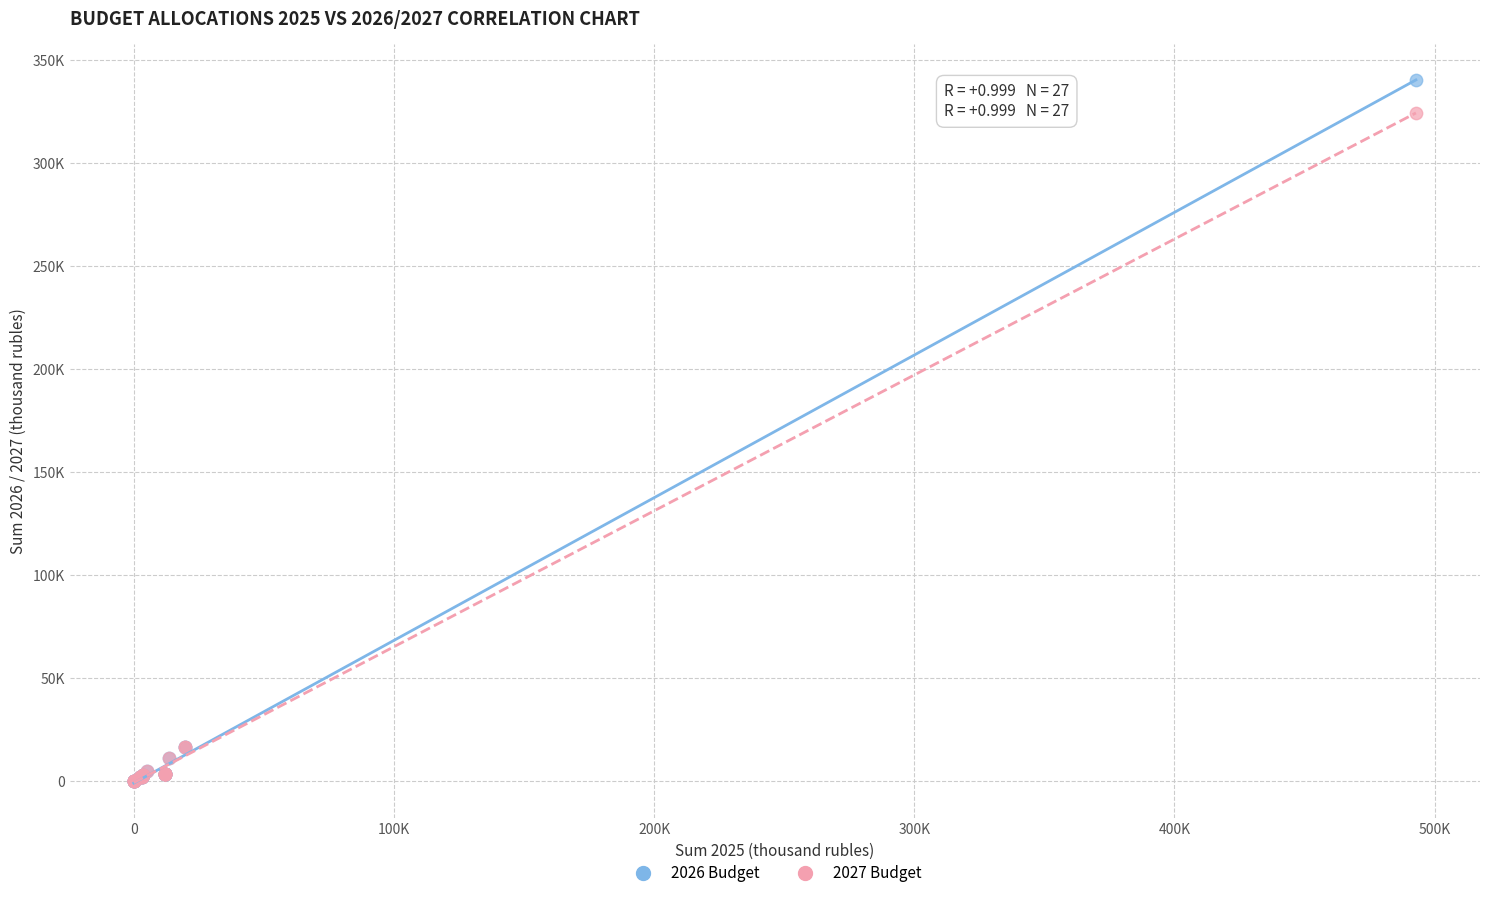

Which series has the largest Y range (max minus min)?

2026 Budget